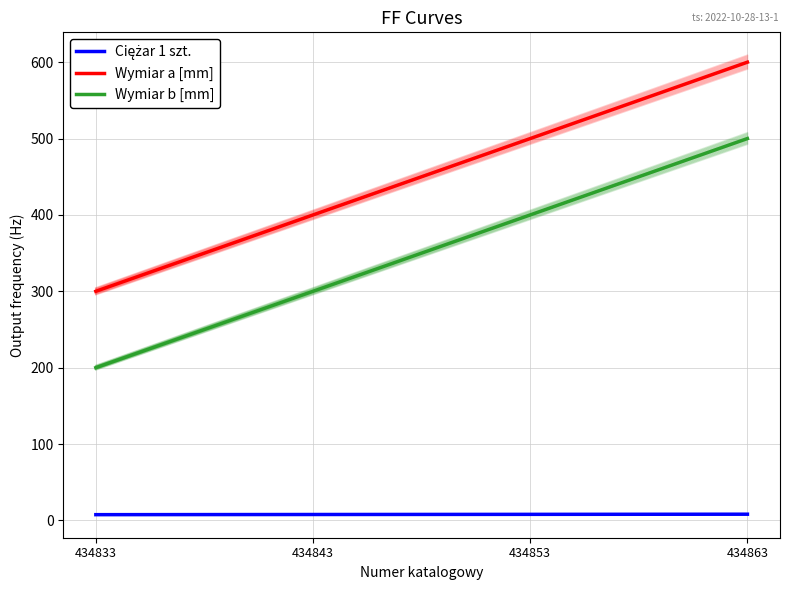

Which series has the largest total across all categories?

Wymiar a [mm]